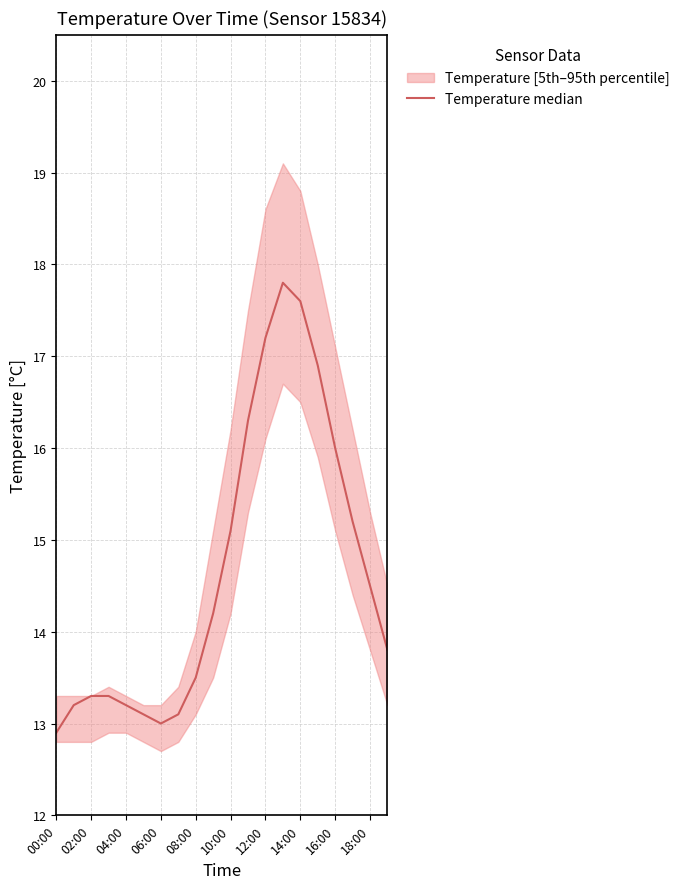

Which category has the highest value across all series?

13